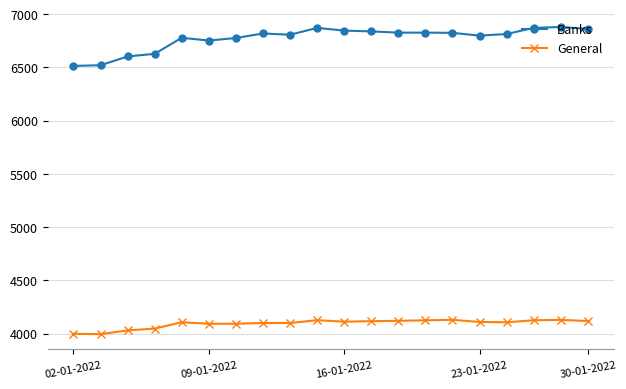

What is the sum of all General values?

81861.2